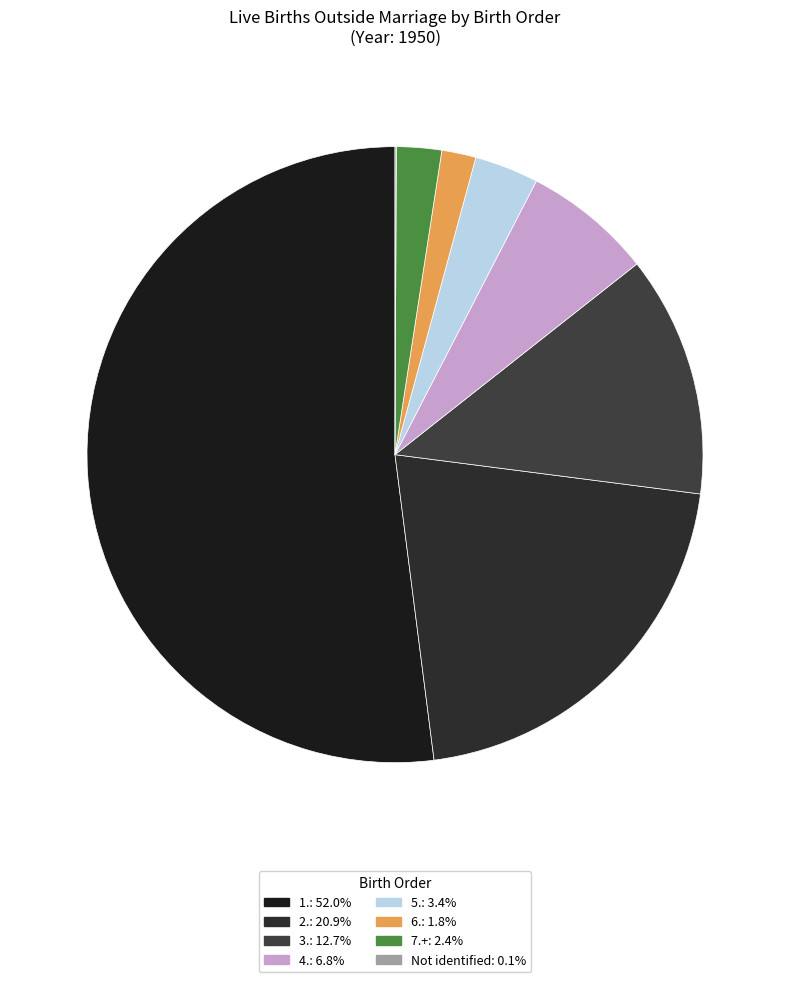

Which slice is the smallest?

Not identified